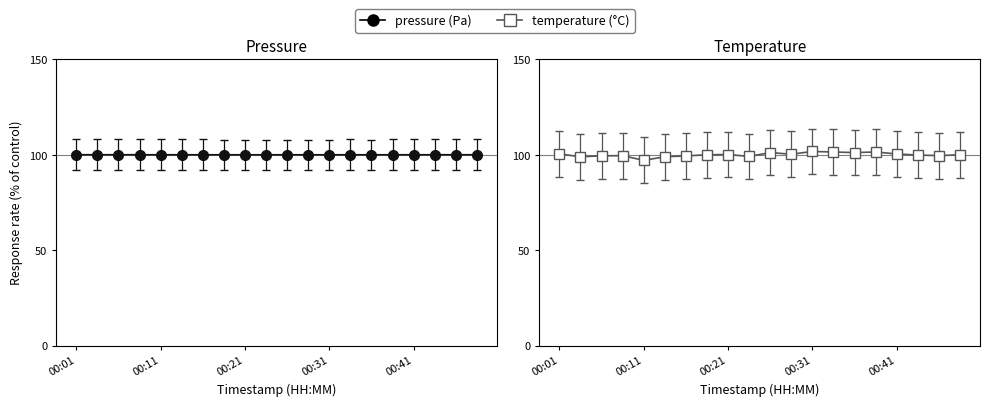

What is the sum of the pressure values at 00:23 and 00:06?

200.0